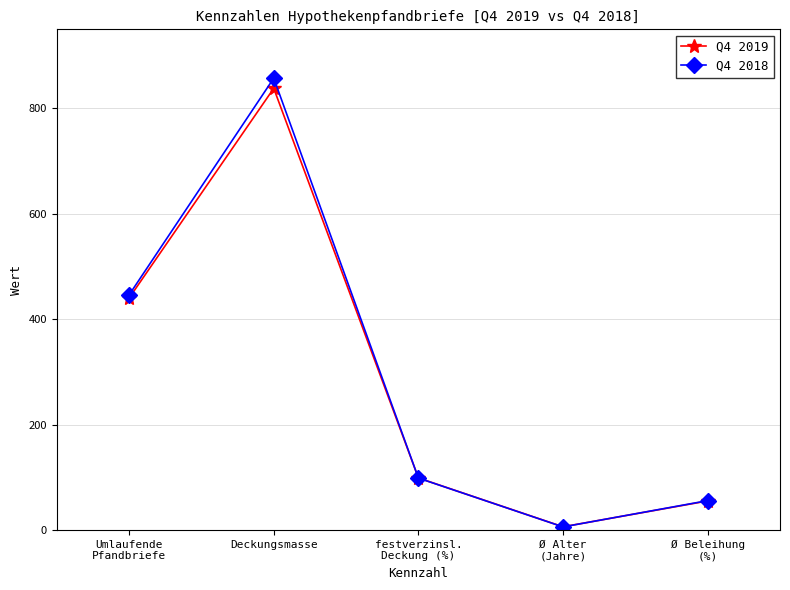

The value of Q4 2019 at Deckungsmasse is 310.9. True or false?

False